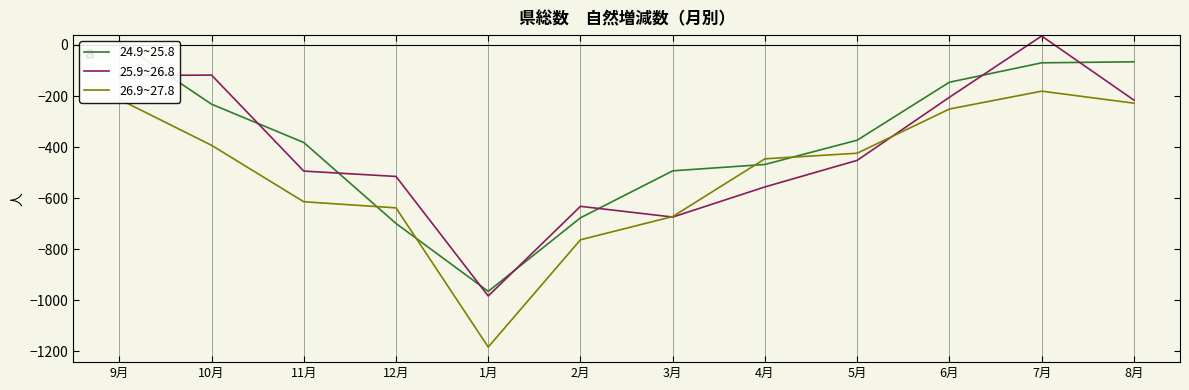

At which label does 26.9~27.8 reach its peak?

7月